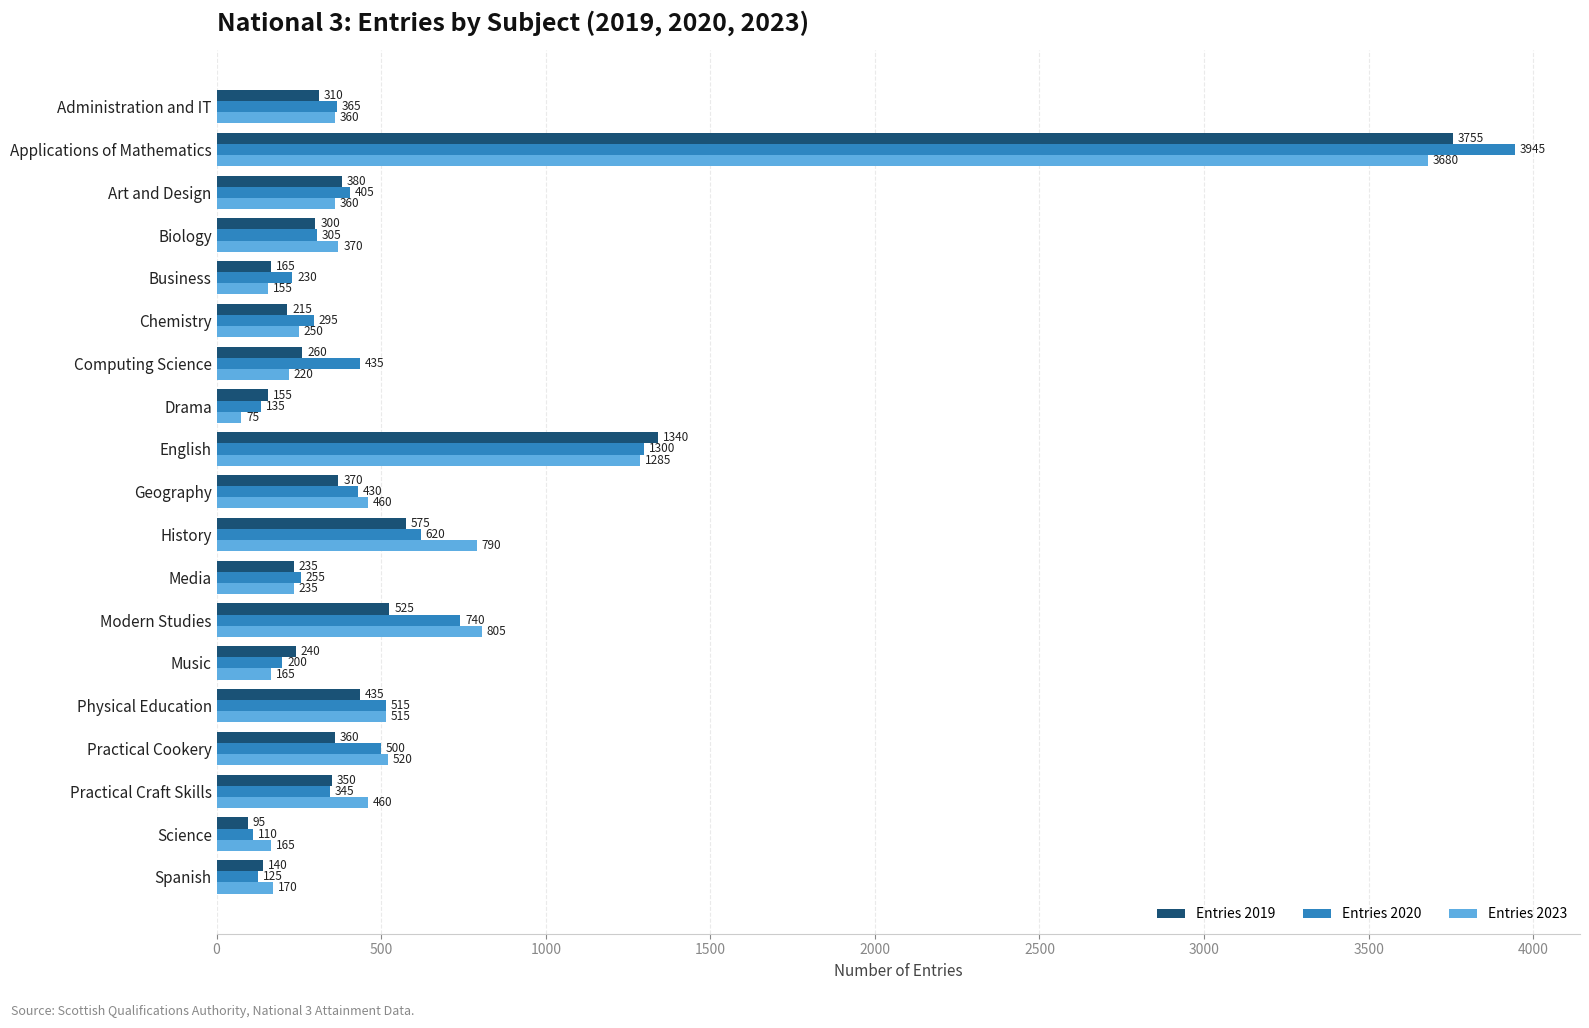

Which series has the widest spread of values?

Entries 2020